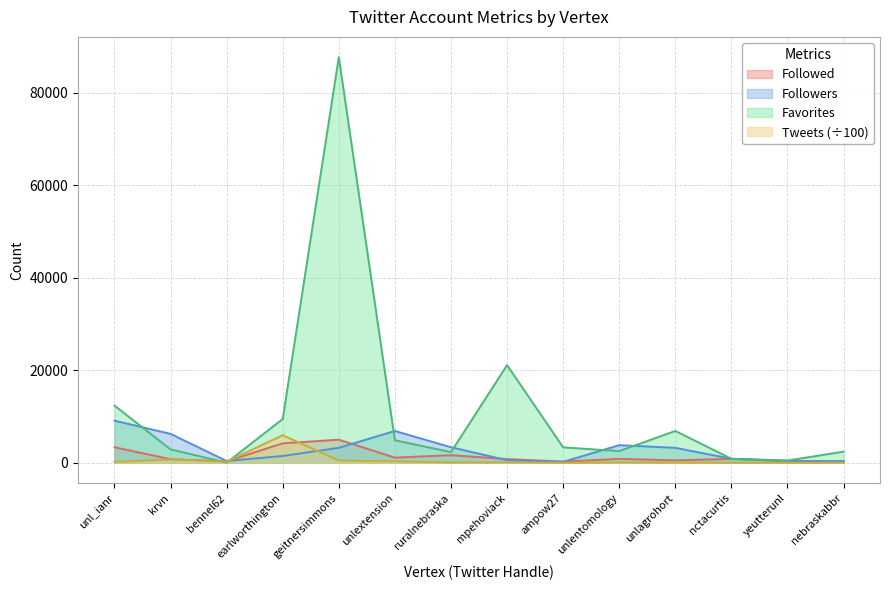

How many interior local peaks does the Followed series have?

4